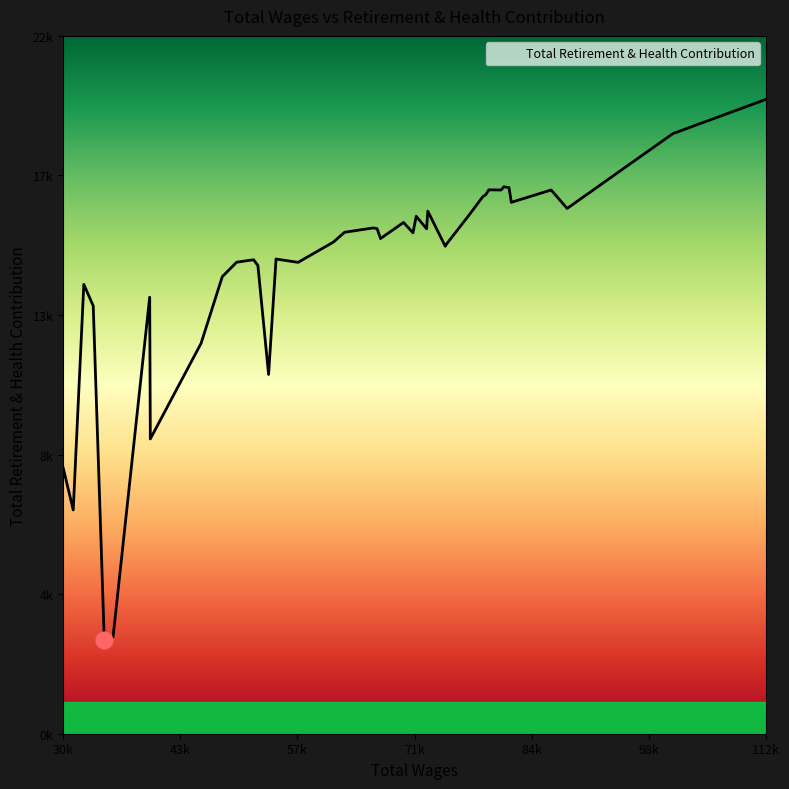

Is this an area chart (filled region under the line)?

Yes